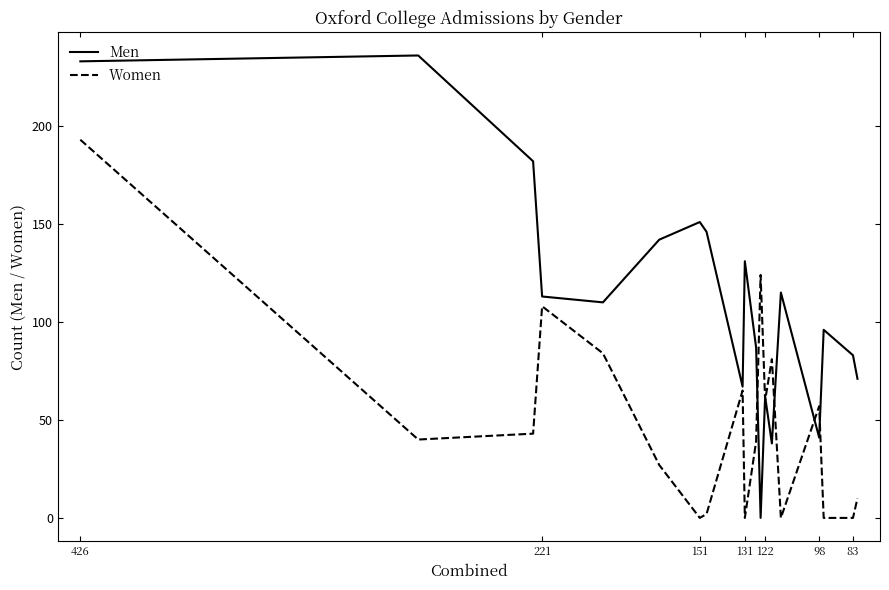

The value of Women at 83 is 0. True or false?

True